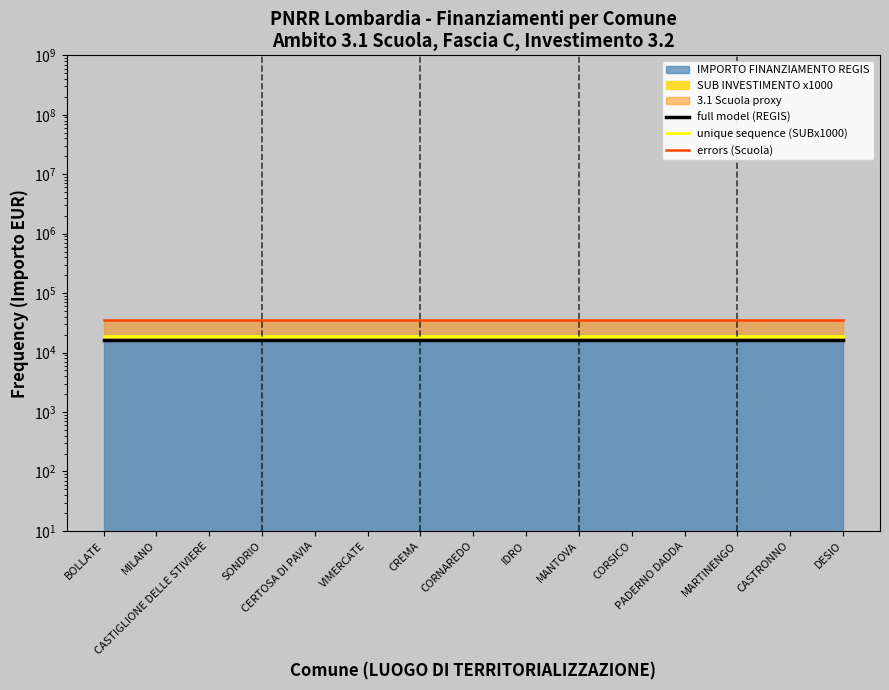

At which label is unique sequence (SUBx1000) closest to 19200?

BOLLATE